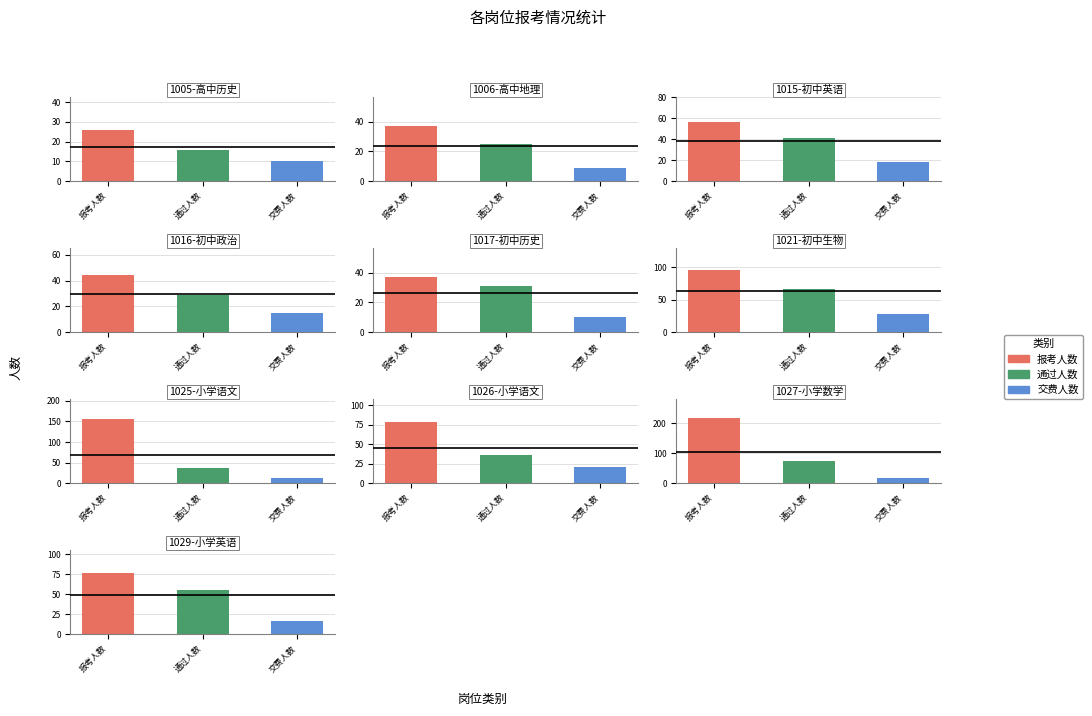

How many distinct data groups are displayed?

3